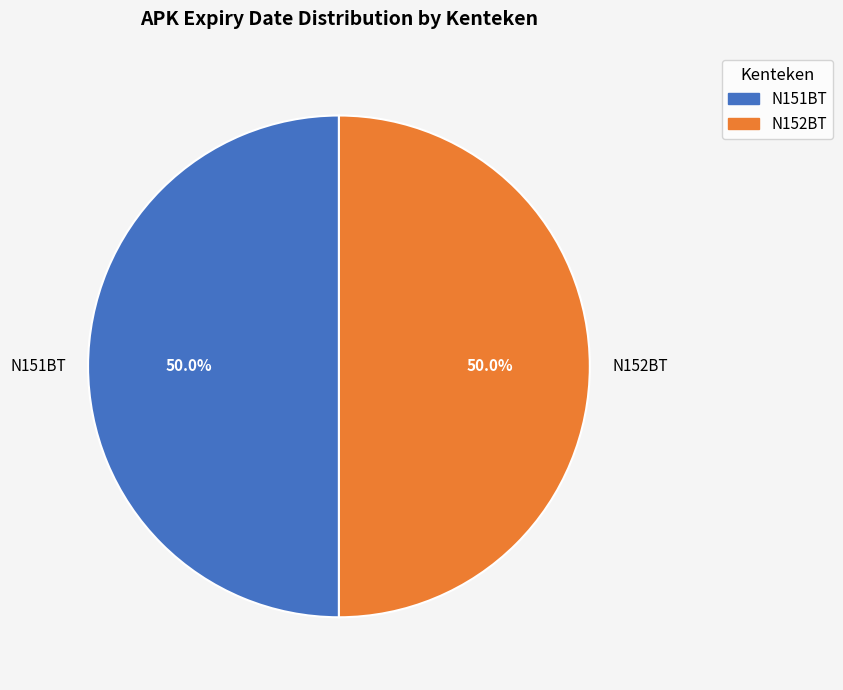

Count the number of slices in the pie.

2